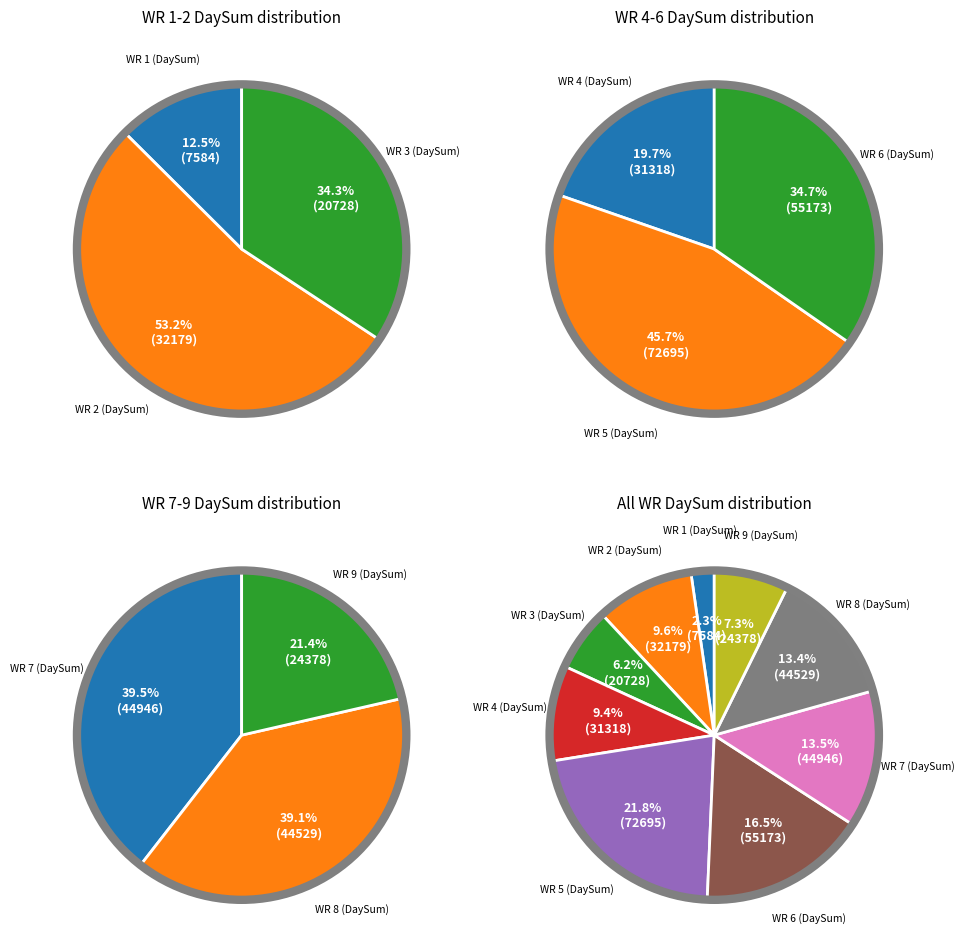

Rank the categories by value from highest to lowest.

WR 5 (DaySum), WR 6 (DaySum), WR 7 (DaySum), WR 8 (DaySum), WR 2 (DaySum), WR 4 (DaySum), WR 9 (DaySum), WR 3 (DaySum), WR 1 (DaySum)